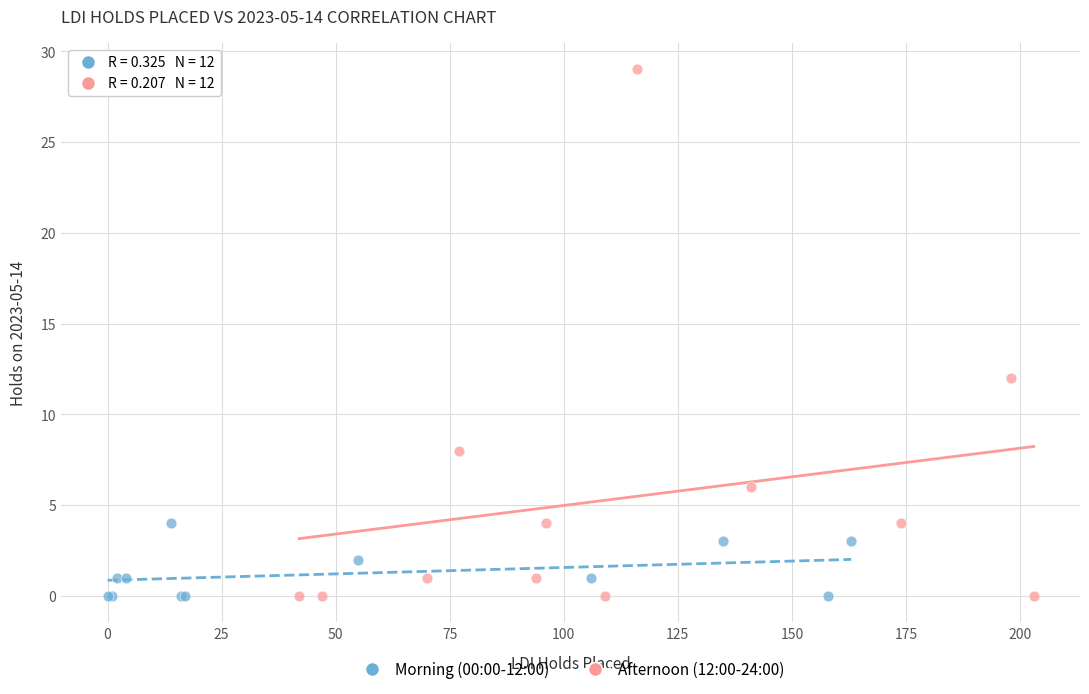

Which series contains the highest Y value?

Afternoon (12:00-24:00)